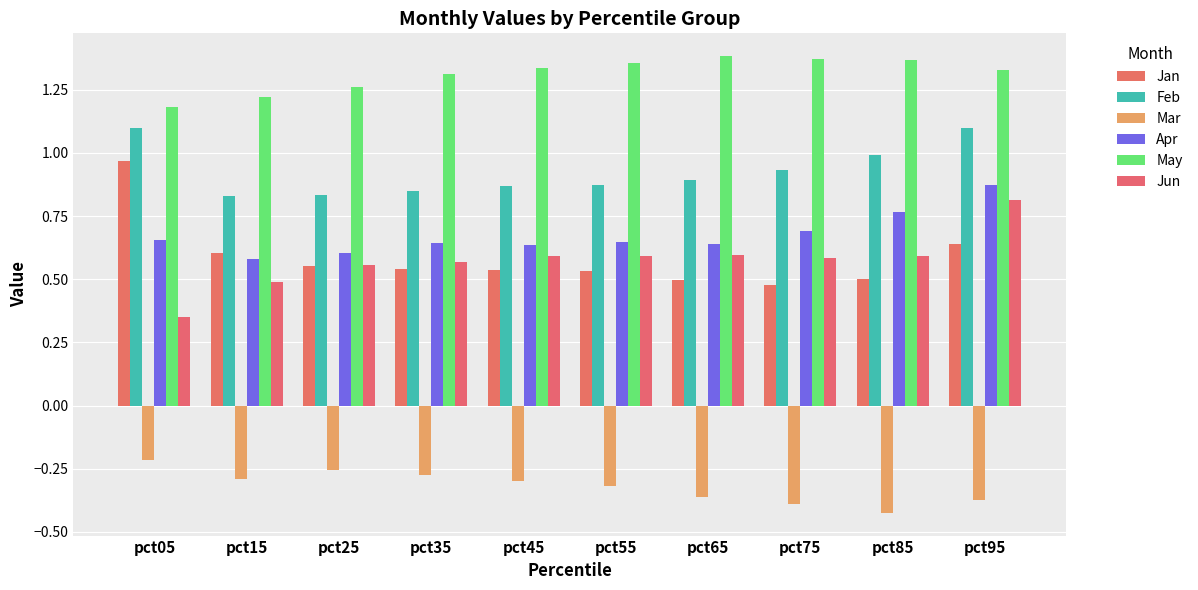

What is the difference between the maximum and second lowest values in the Mar series?

0.2